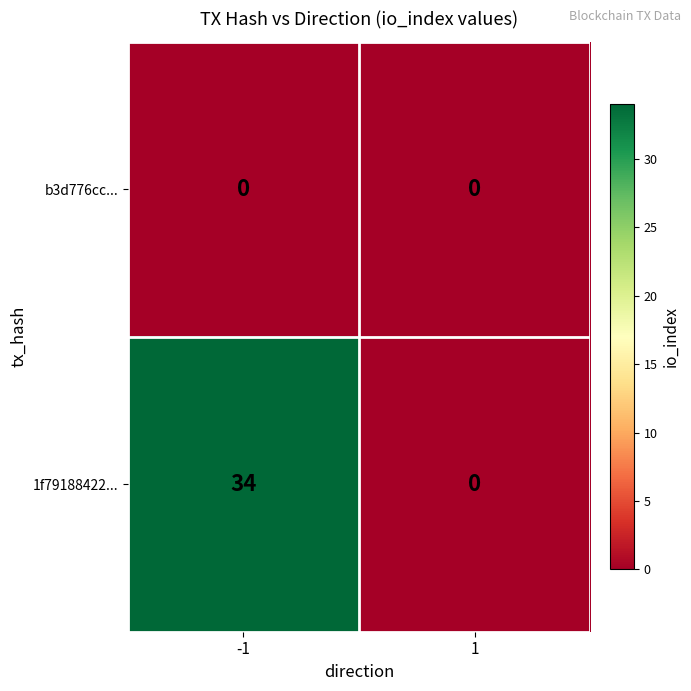

Which series has the widest spread of values?

1f79188422...